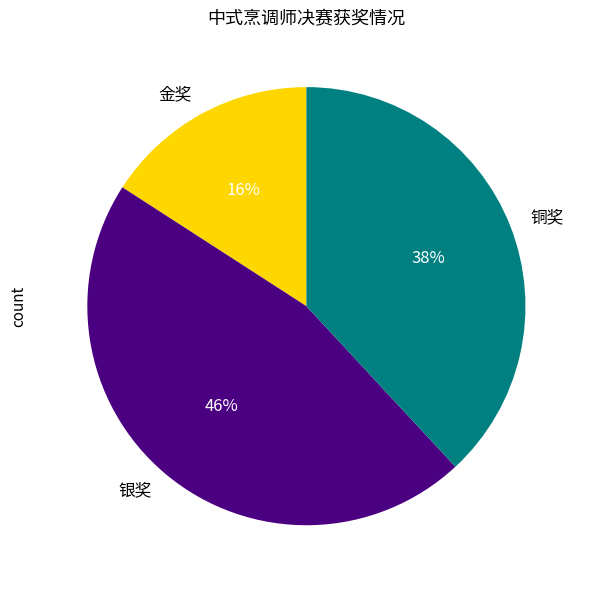

What is the largest slice in the pie chart?

银奖